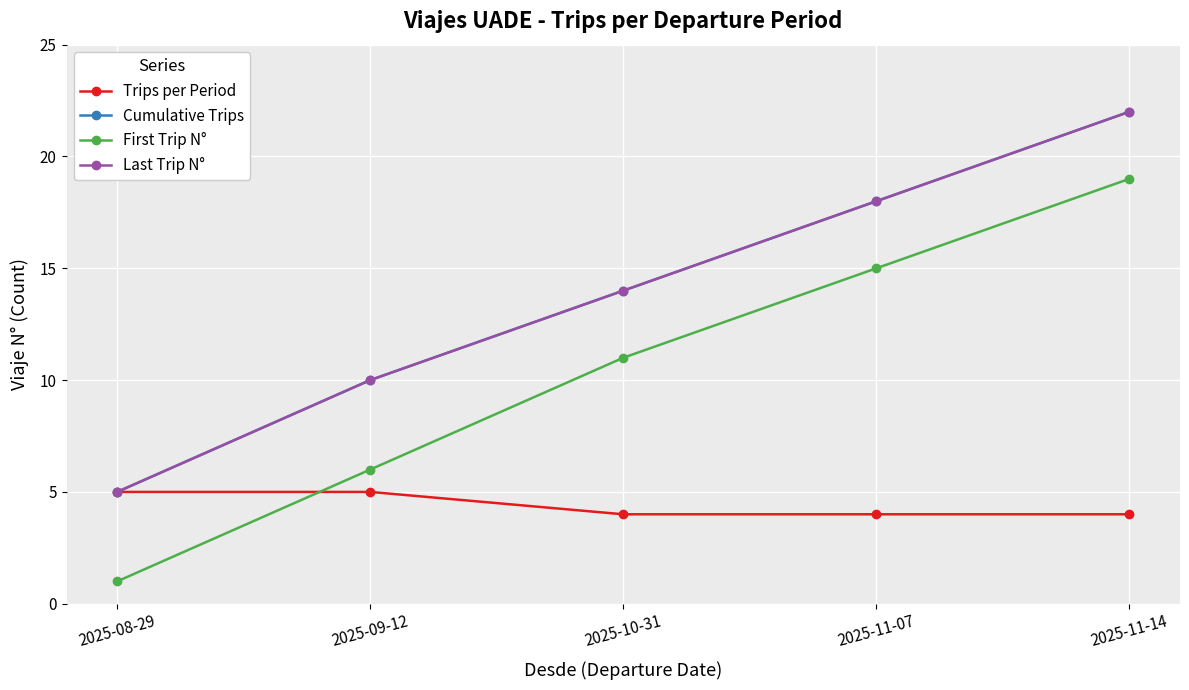

What is the value of the Cumulative Trips point at the 5th from the left?

22